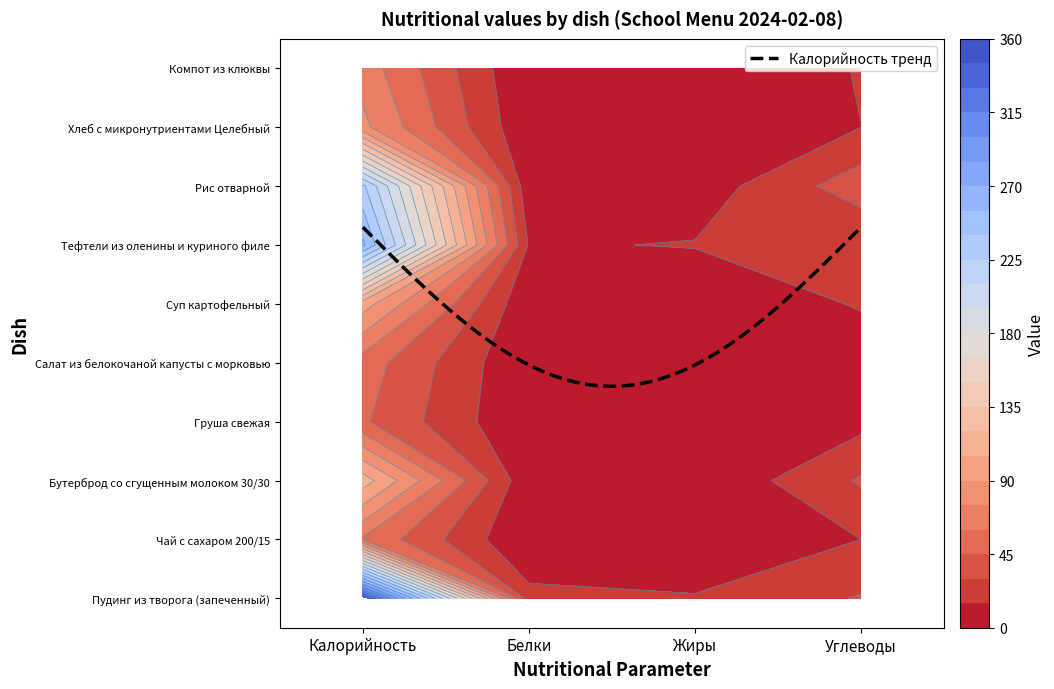

At which label does Салат из белокочаной капусты с морковью reach its minimum?

Белки